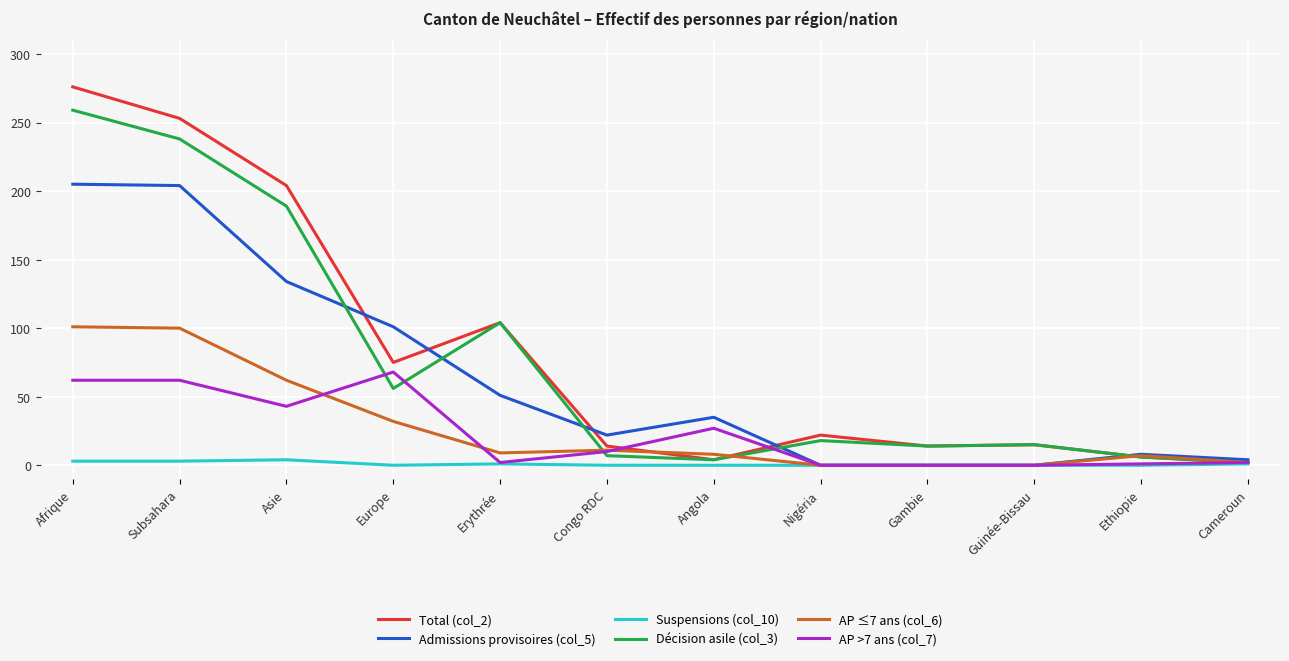

What is the difference between the Total (col_2) values at Cameroun and Asie?

202